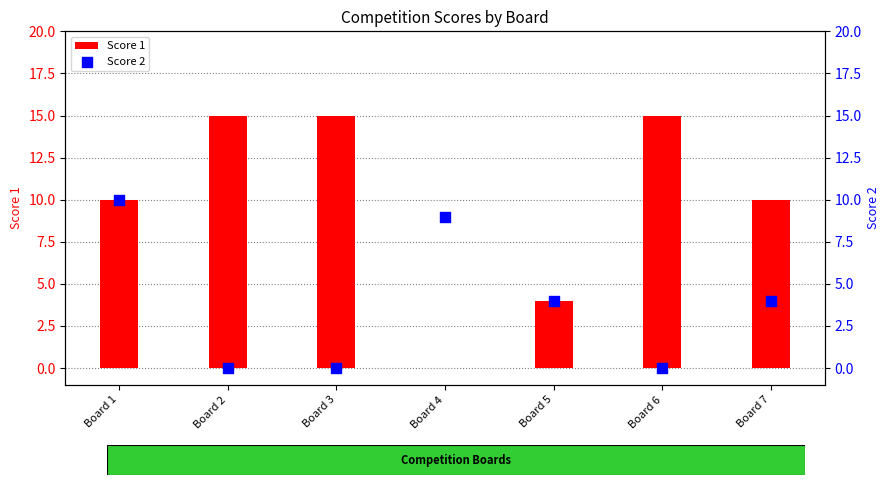

Which series has the widest spread of Y values?

Score 1